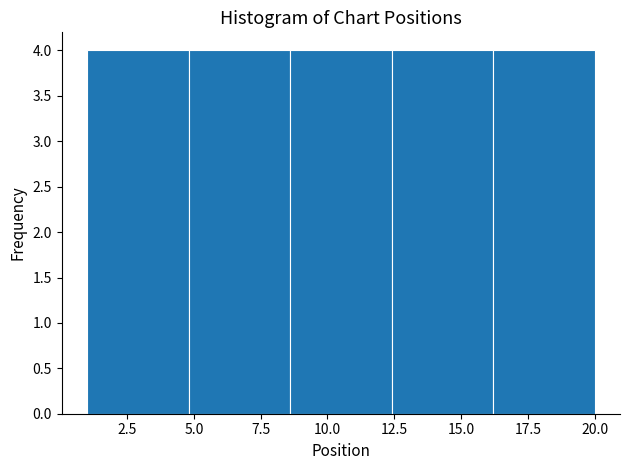

Reading left to right, transcribe this chart: for each bar, give the range it covers on the x-axis and its height. Neither the bar edges nor the heights are printed on the chart, so give them approximately, as read against the axes.

1.0 to 4.8: 4
4.8 to 8.6: 4
8.6 to 12.4: 4
12.4 to 16.2: 4
16.2 to 20.0: 4